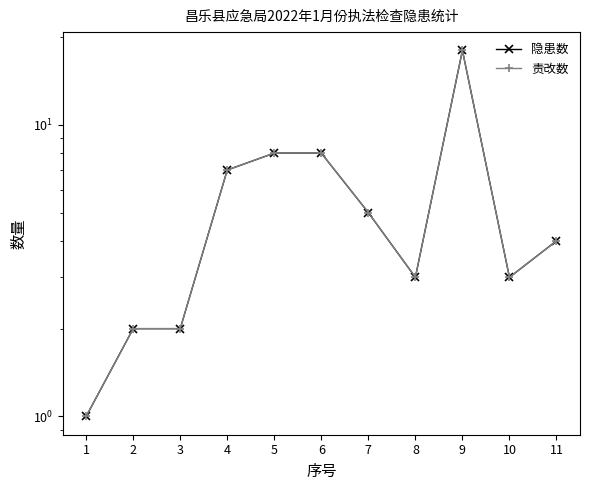

At which label does 责改数 reach its peak?

9